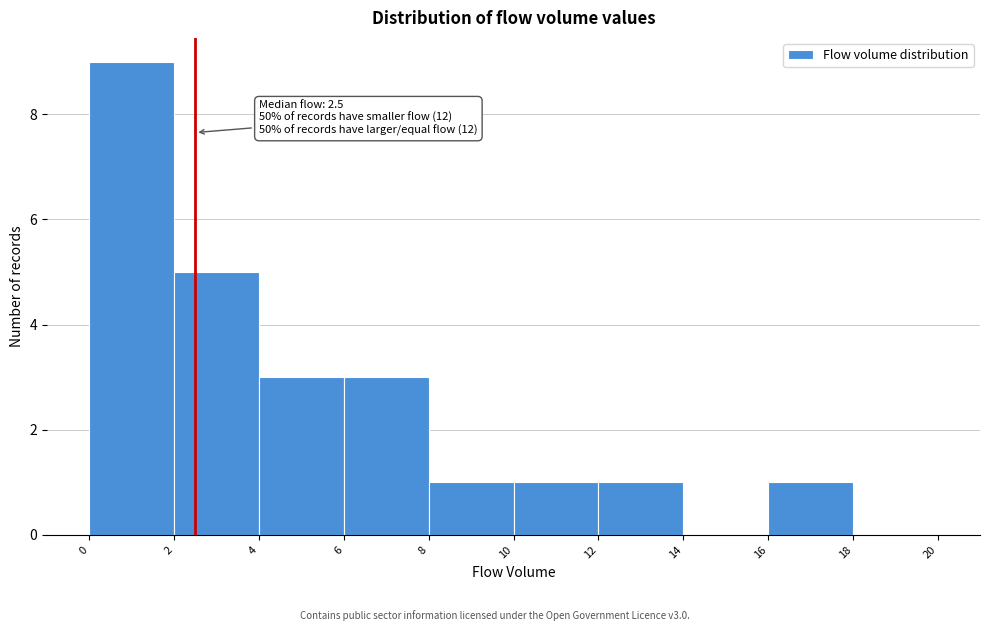

Over which range of the x-axis is the bar tallest?

0 to 2